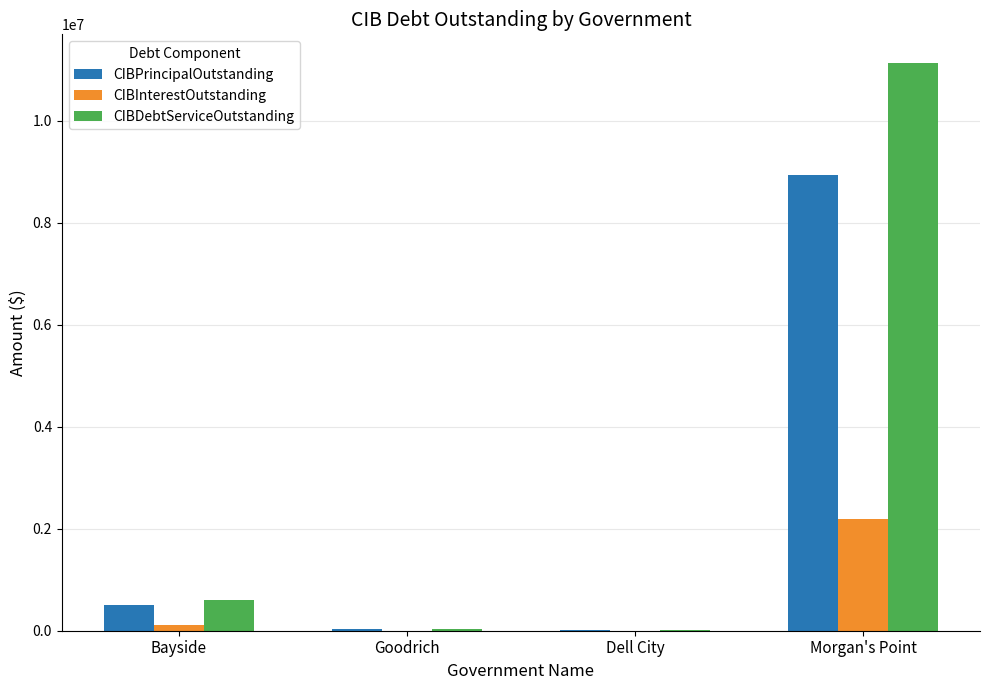

What is the sum of the CIBInterestOutstanding values at Bayside and Dell City?

105105.7